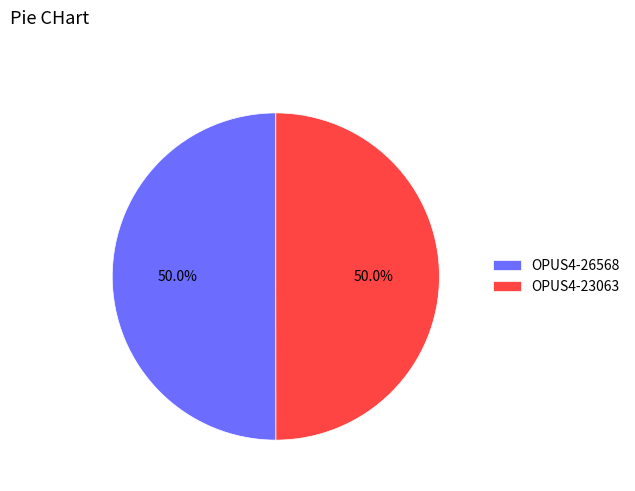

How many segments does this pie chart have?

2